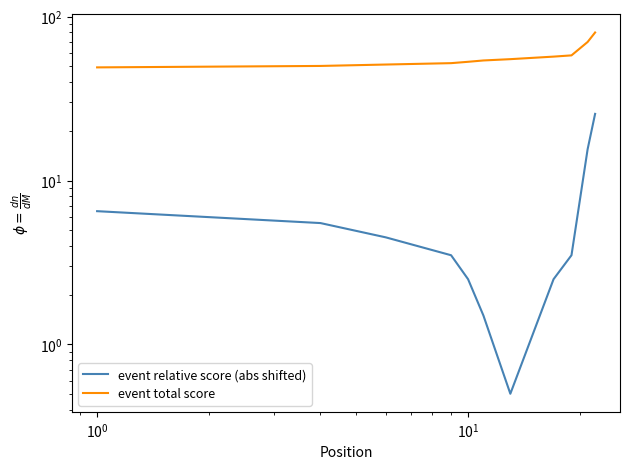

True or false: event total score and event relative score (abs shifted) cross at least once.

False